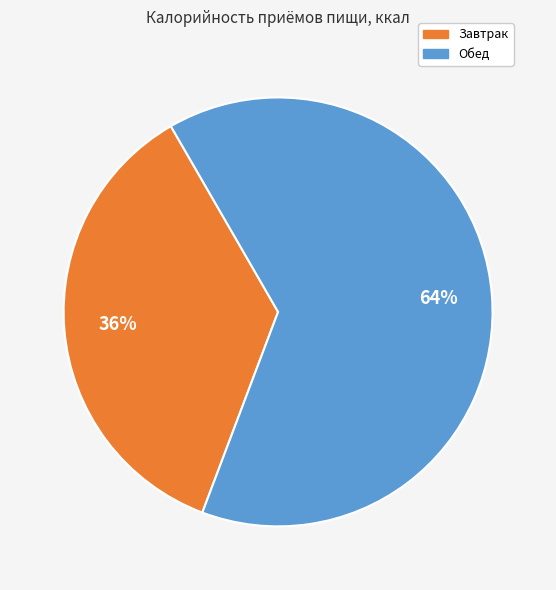

What is the ratio of the value at Обед to the value at Завтрак?

1.8